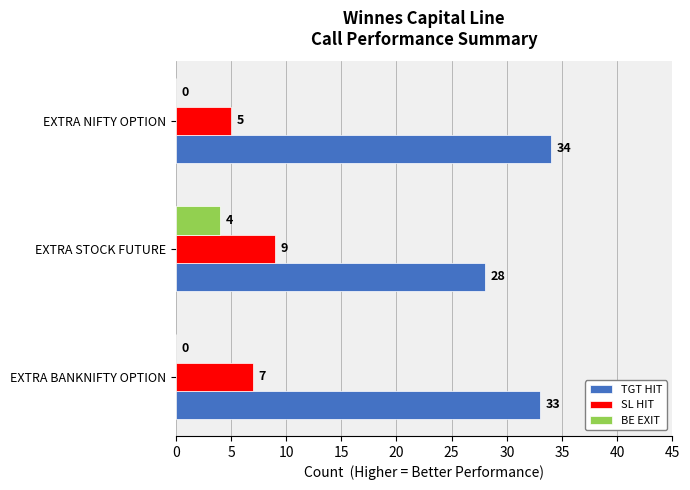

The TGT HIT series shows 28 at EXTRA STOCK FUTURE. True or false?

True